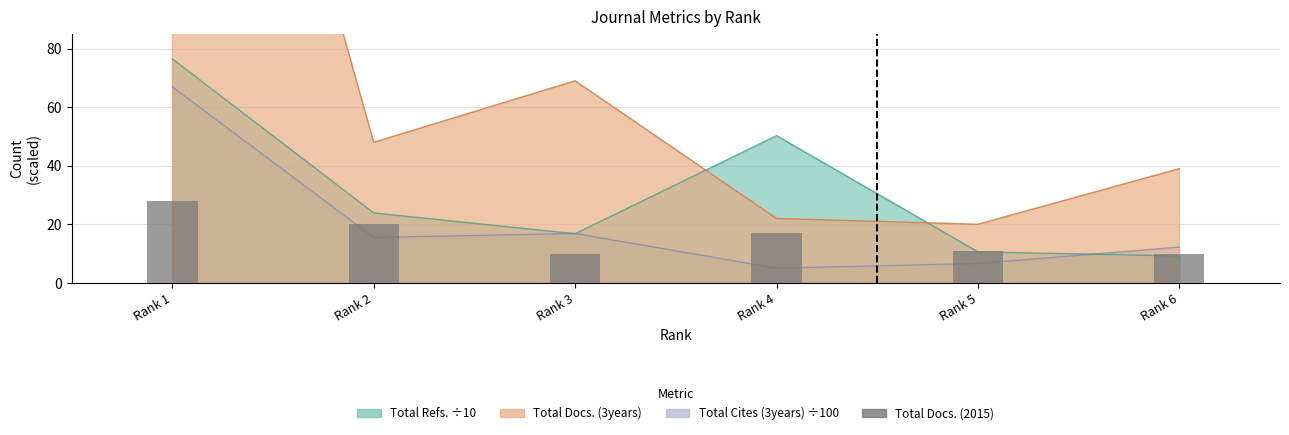

What is the difference between the second highest and second lowest values?

10